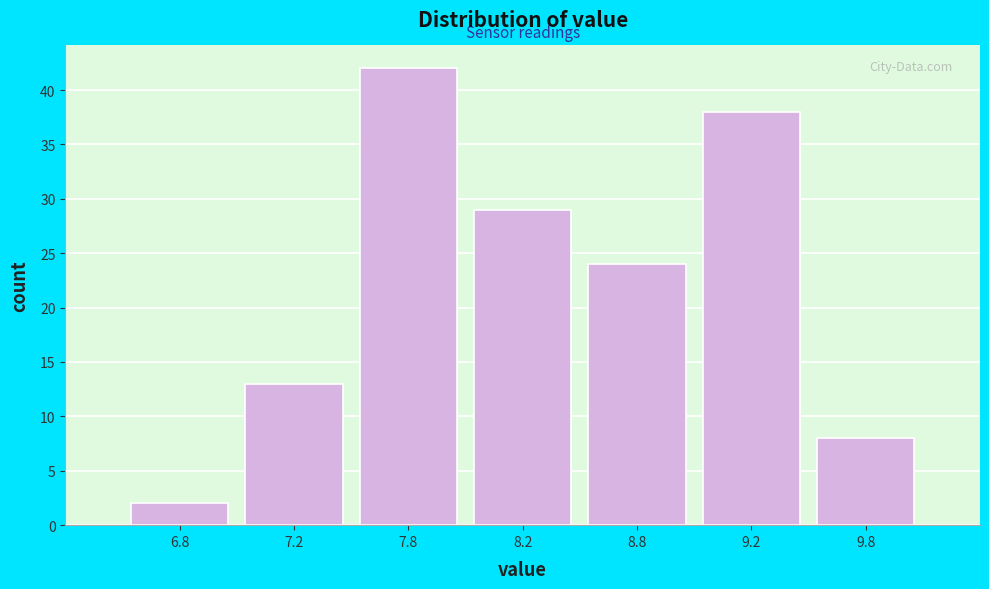

Reading left to right, transcribe all the data shown in this chart.

2	13	42	29	24	38	8